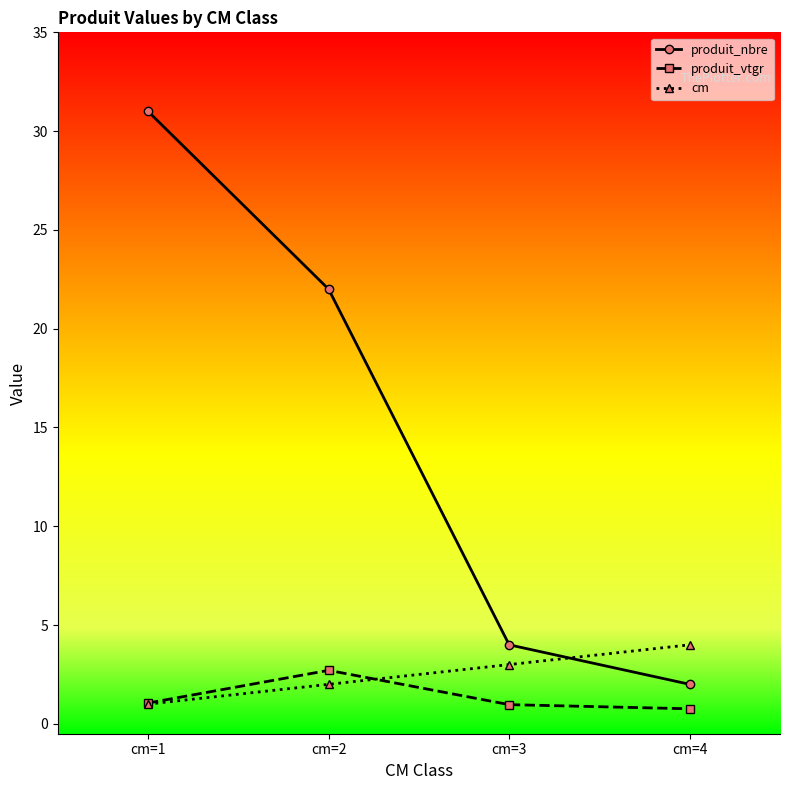

What is the value of the cm point at the 1st from the left?

1.0